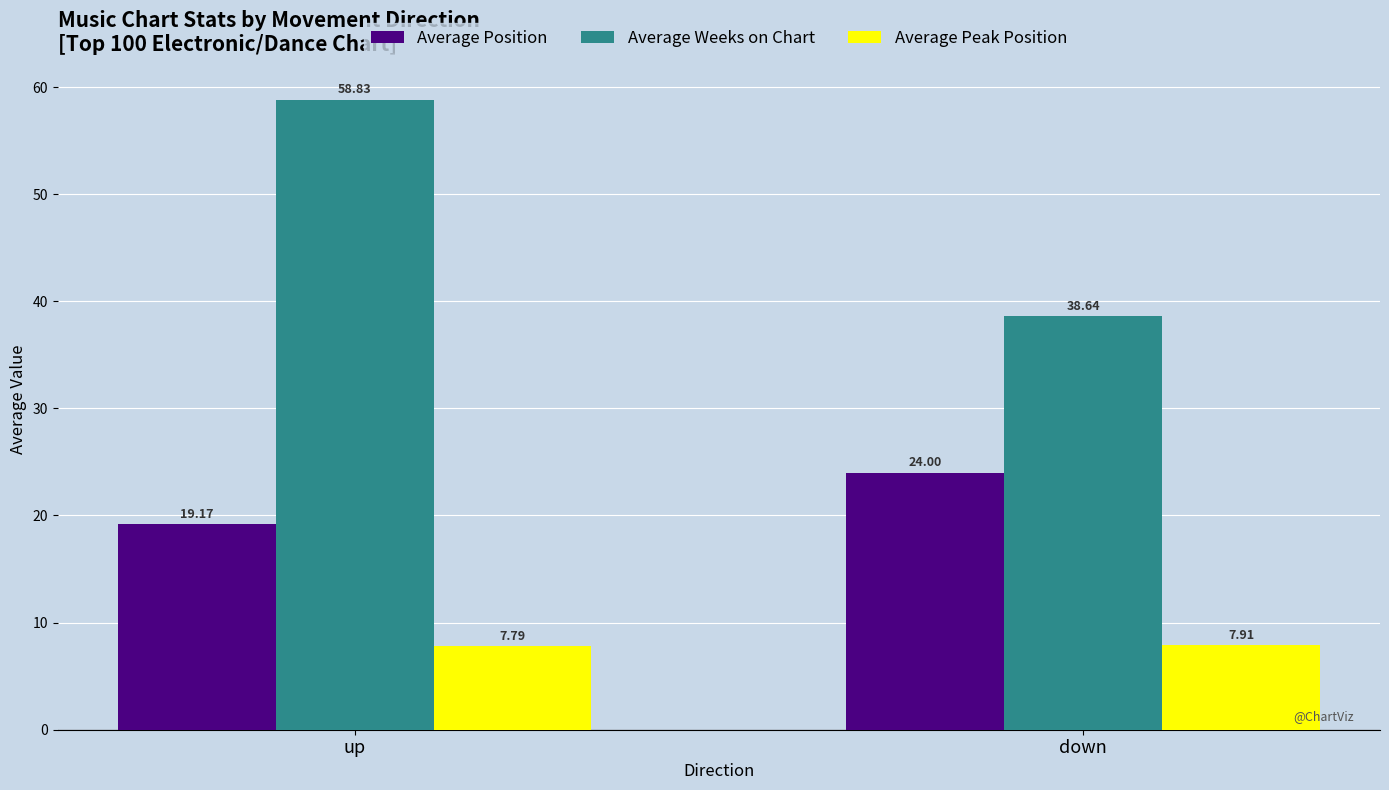

Reading left to right, extract all data points from this chart.

Average Position: 19.2	24.0
Average Weeks on Chart: 58.8	38.6
Average Peak Position: 7.8	7.9